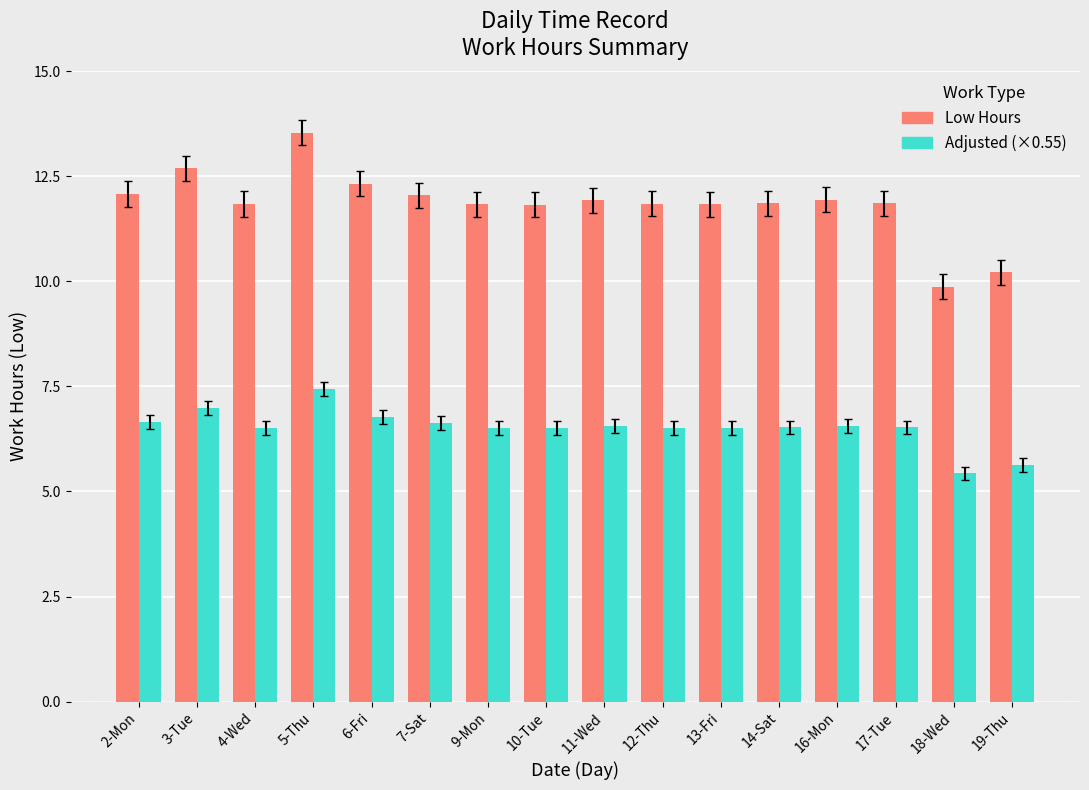

What is the difference between the highest and lowest values at 11-Wed?

5.4